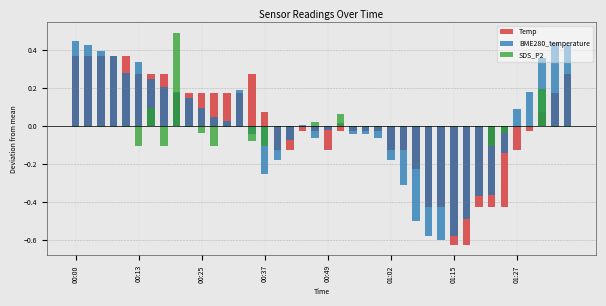

Which series has the widest spread of values?

BME280_temperature